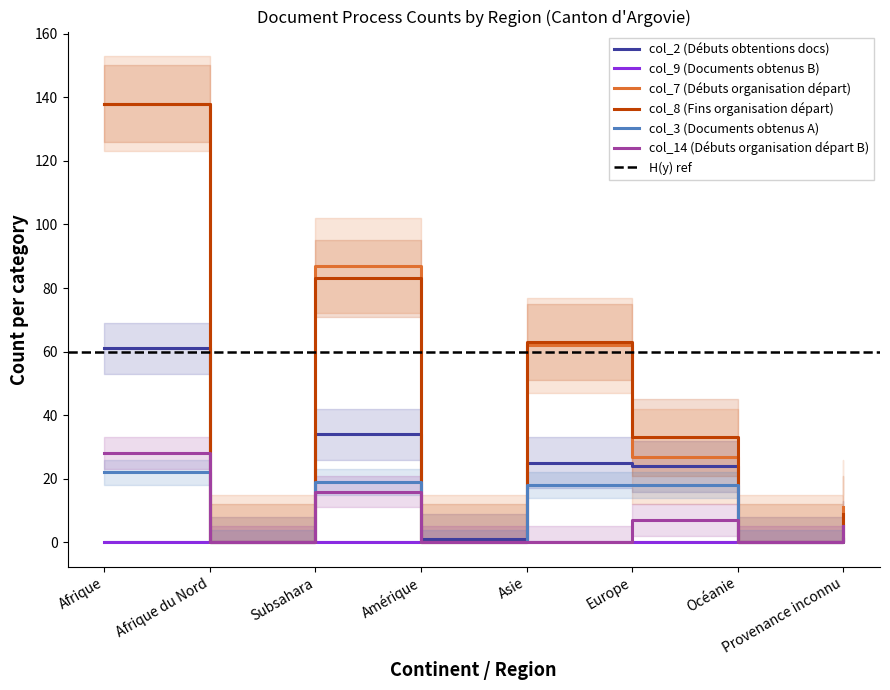

True or false: col_8 (Fins organisation départ) has more than 0 interior local peaks.

True